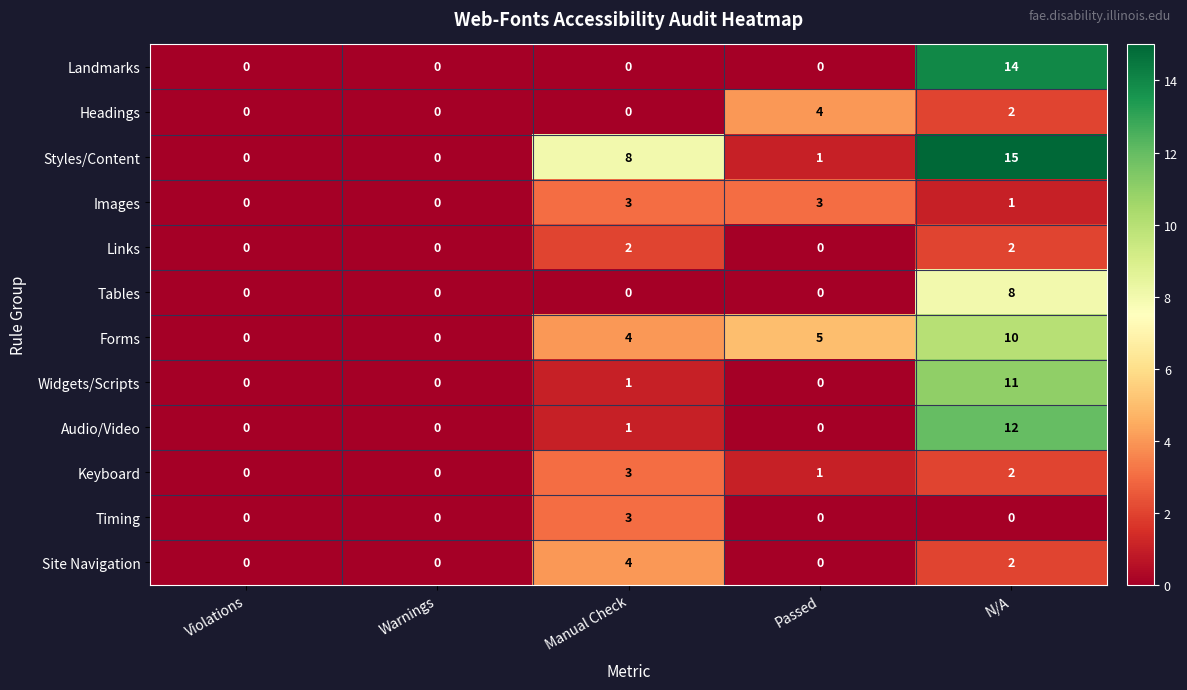

Is it true that Forms equals 4 at Violations?

False